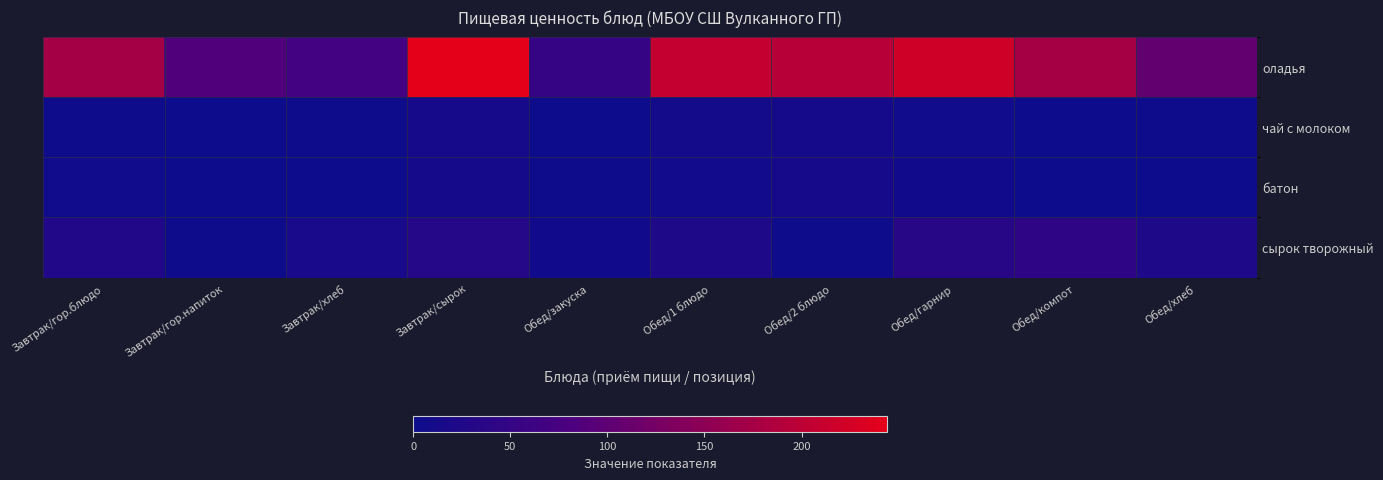

At how many categories does at least one series exceed 80?

8